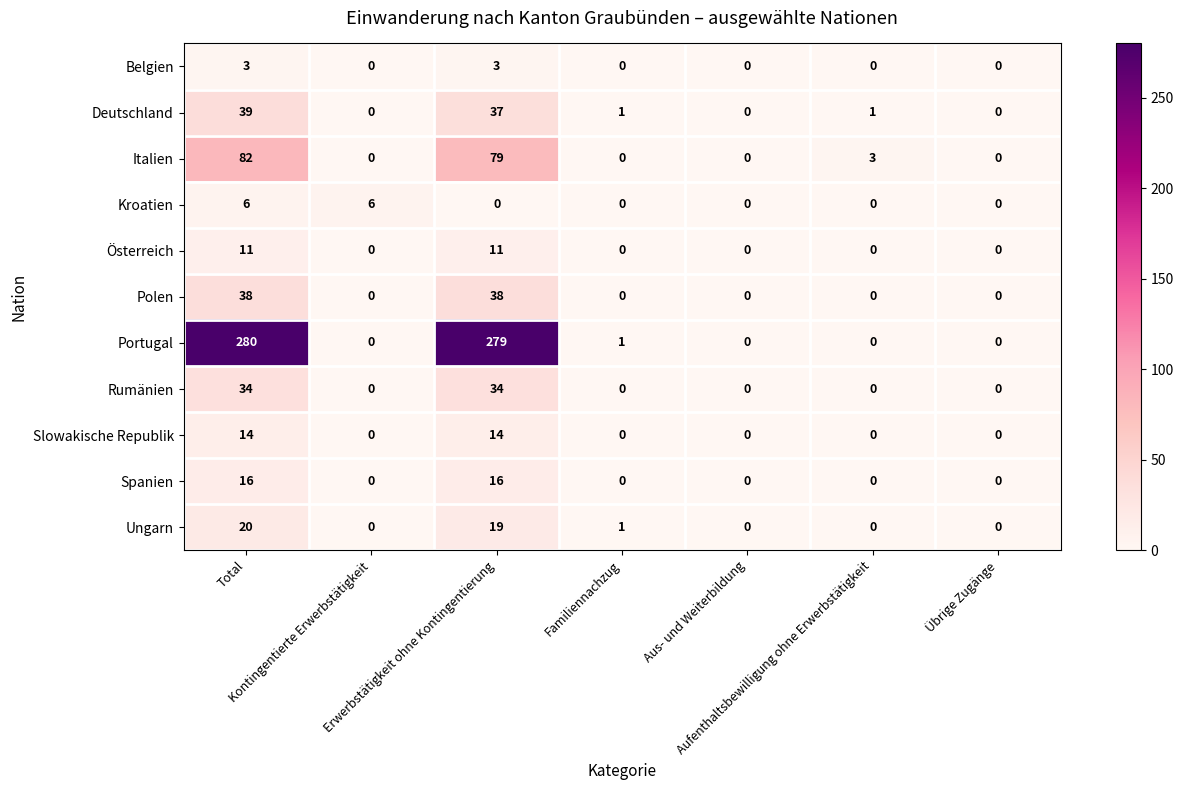

Which series has the largest total across all categories?

Portugal